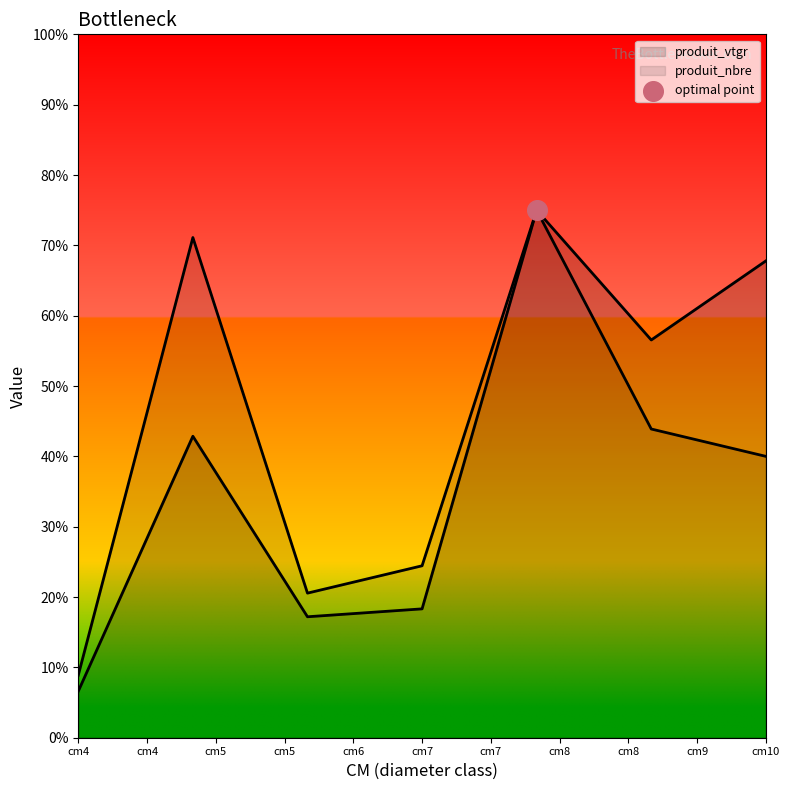

Which series contains the lowest Y value?

produit_vtgr